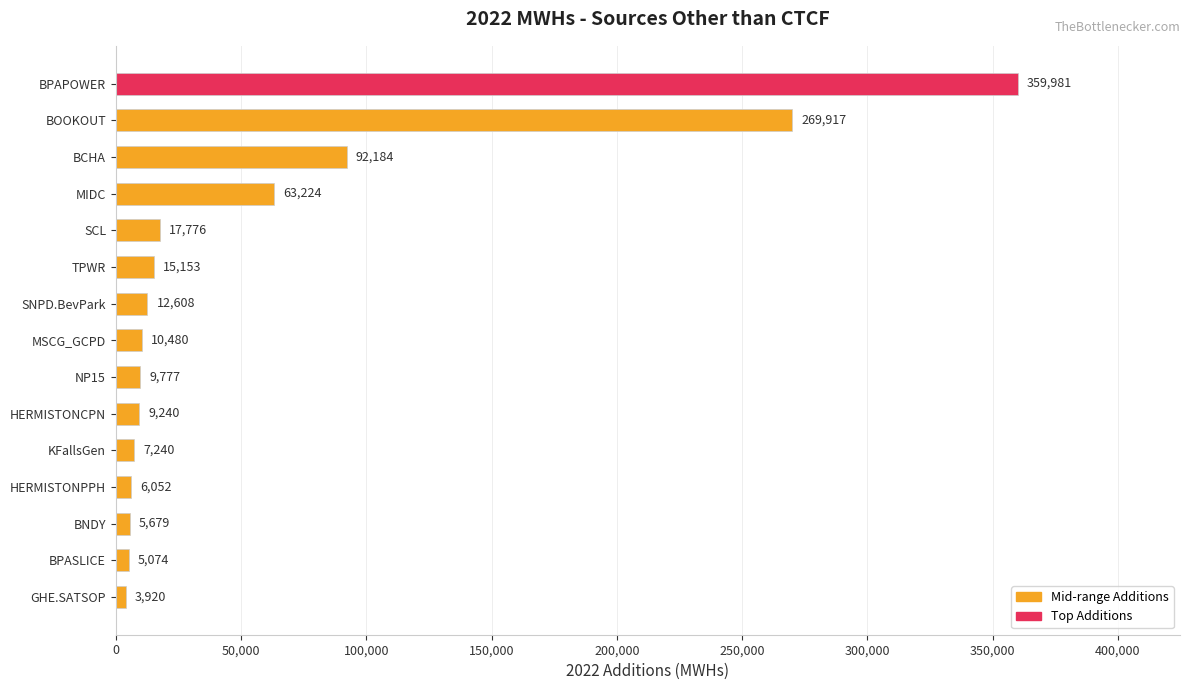

What is the value of the 3rd bar from the top?

92184